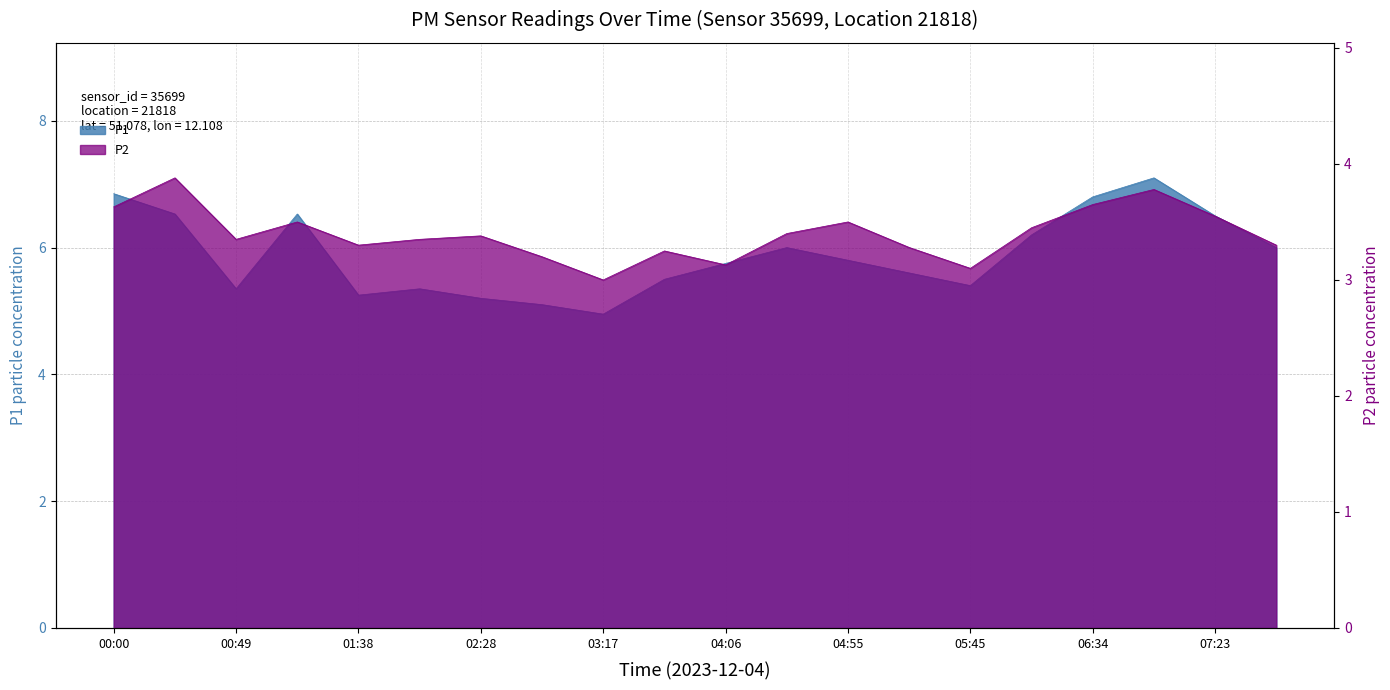

What is the minimum value for P2?

3.0